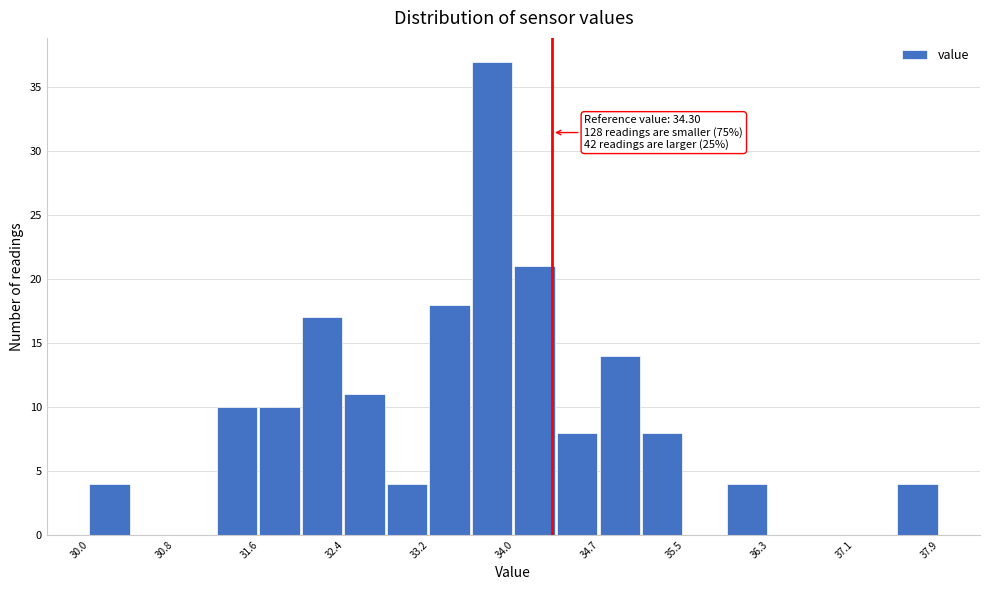

Read against the x-axis, roughly where is the centre of the tallest bar?

33.7